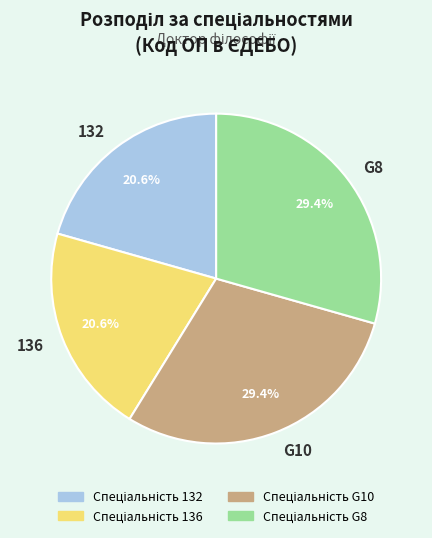

Between G8 and 136, which is larger?

G8